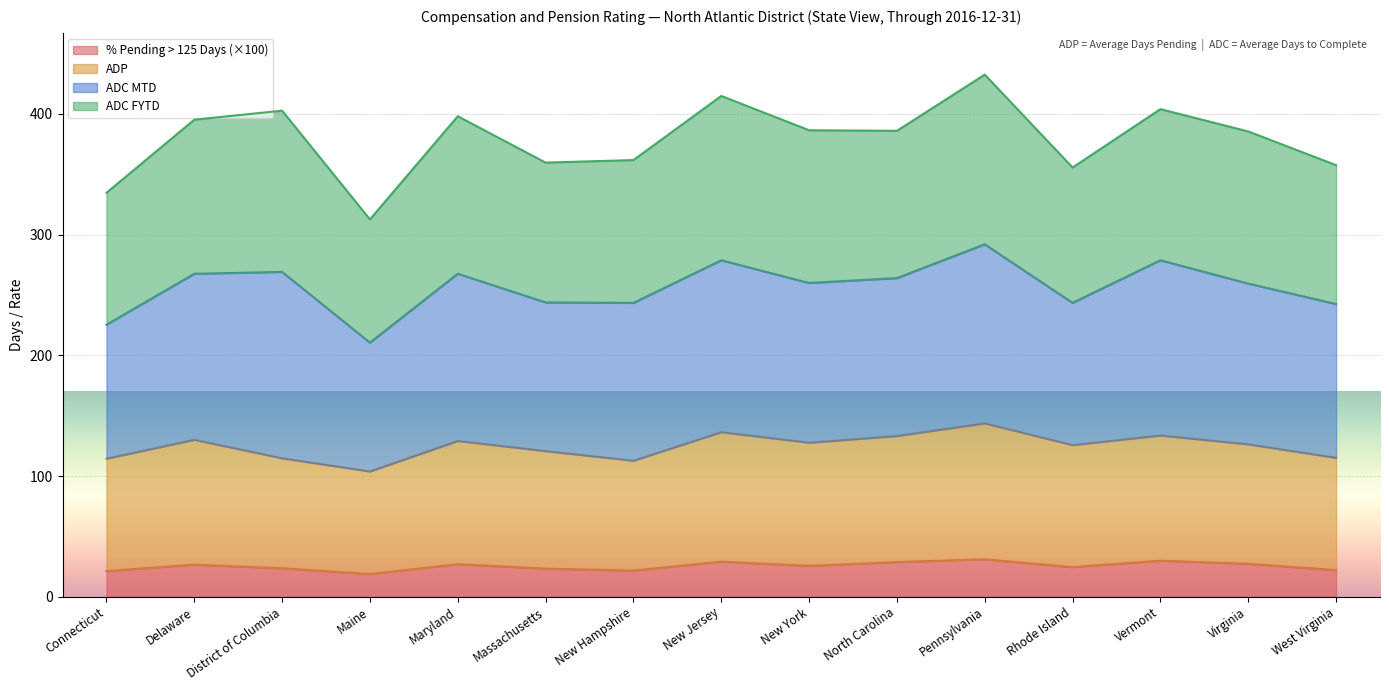

What value does the ADP series have at Virginia?

126.3